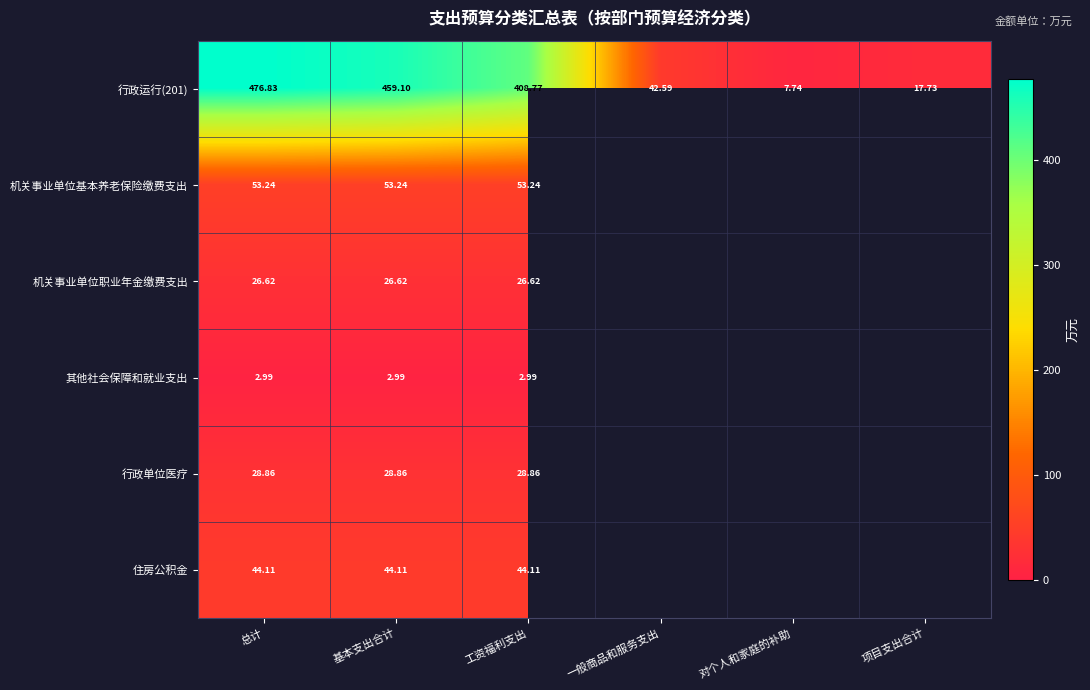

At which category is the sum across all series the highest?

总计